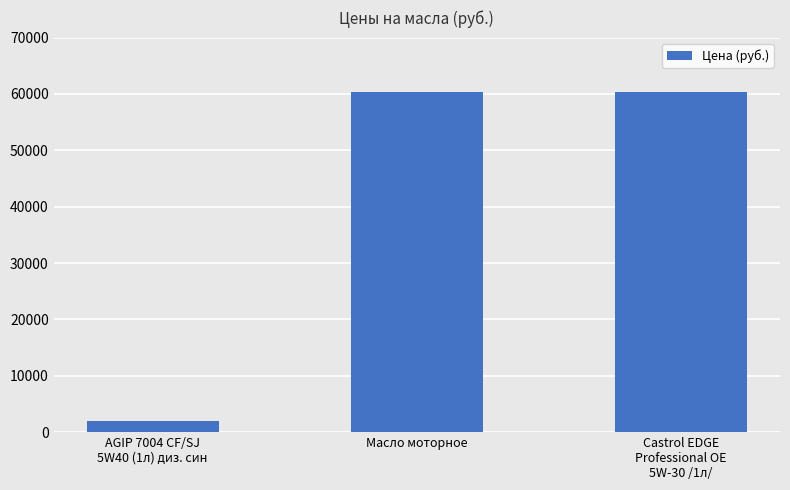

What is the value of the 1st bar from the left?

2009.0